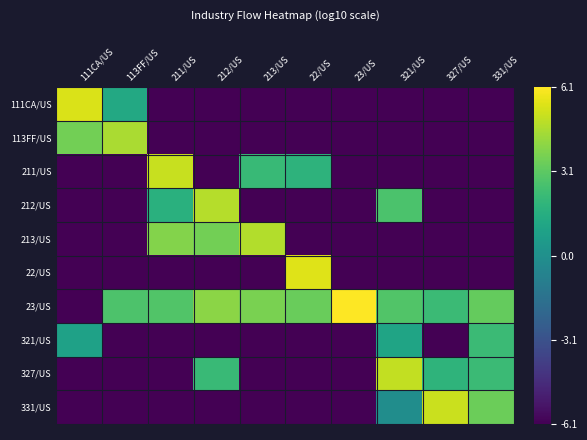

At which category is the sum across all series the highest?

321/US